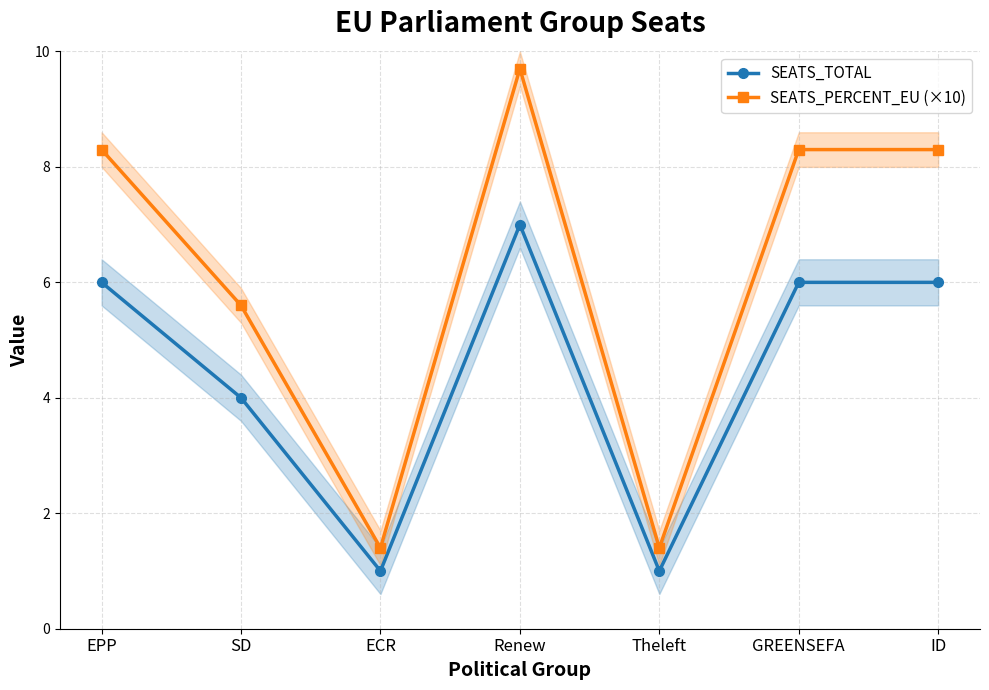

Rank the series by their maximum value, from lowest to highest.

SEATS_TOTAL, SEATS_PERCENT_EU (×10)